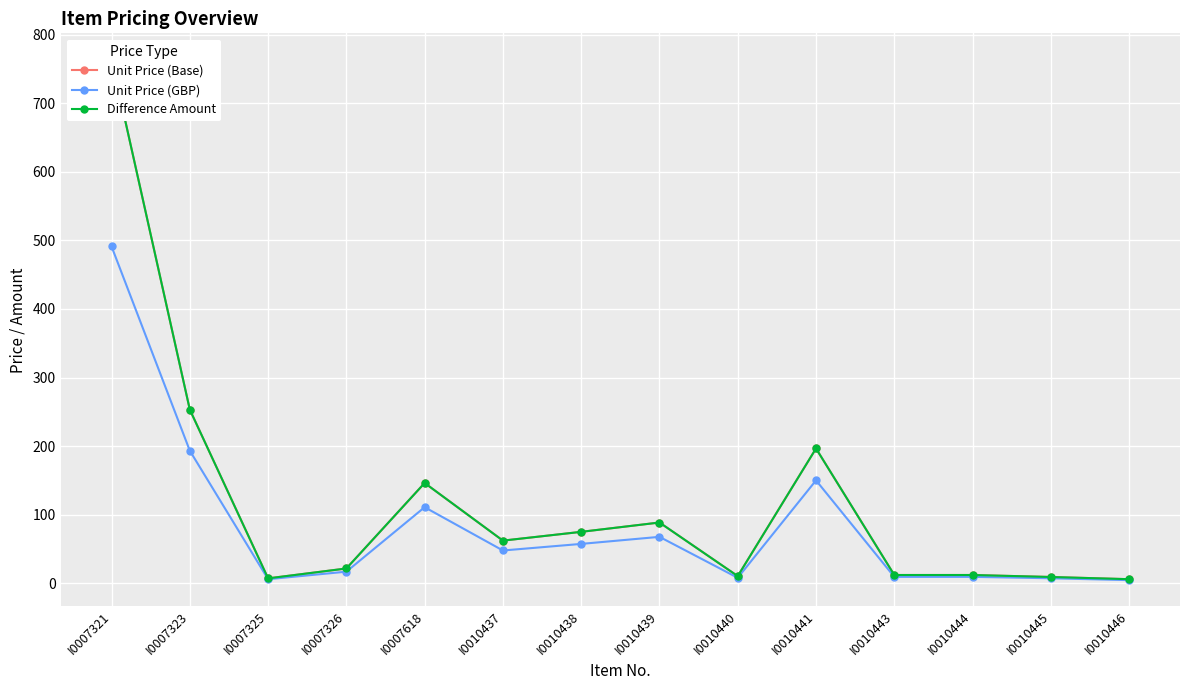

What is the sum of all Difference Amount values?

1666.7